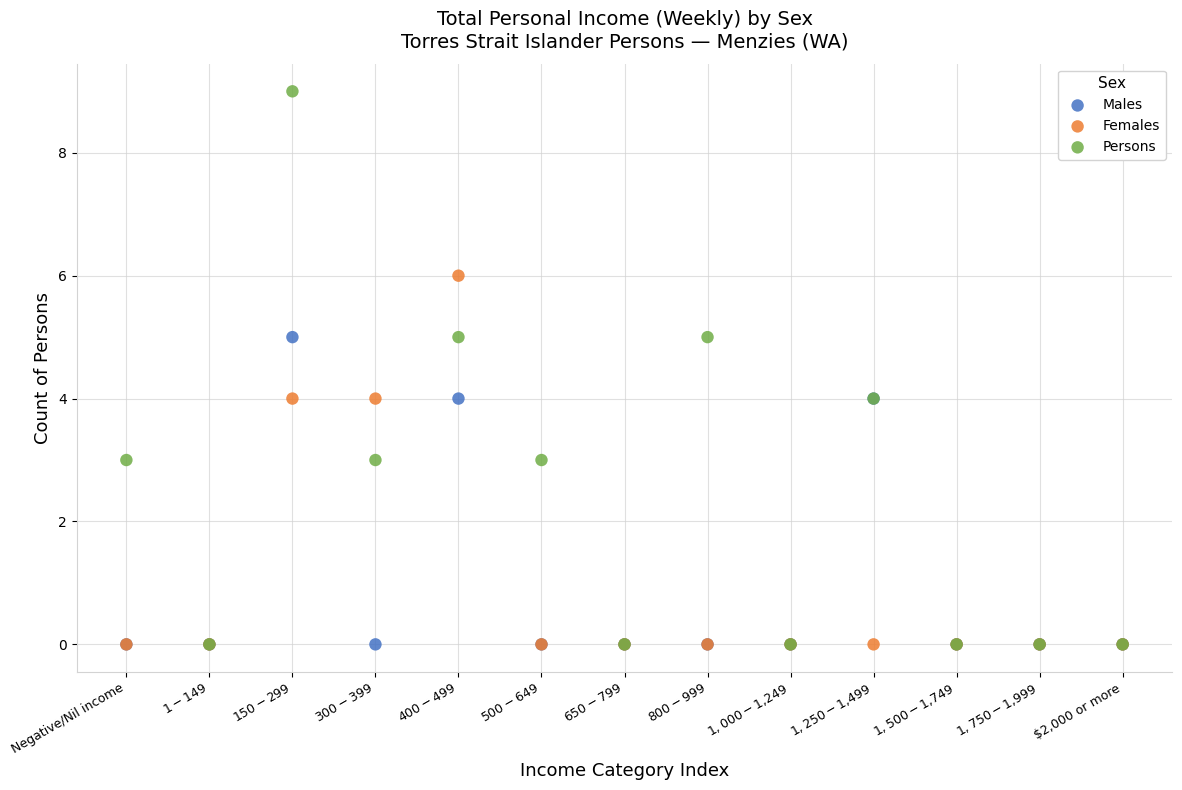

Which series has the widest spread of Y values?

Persons